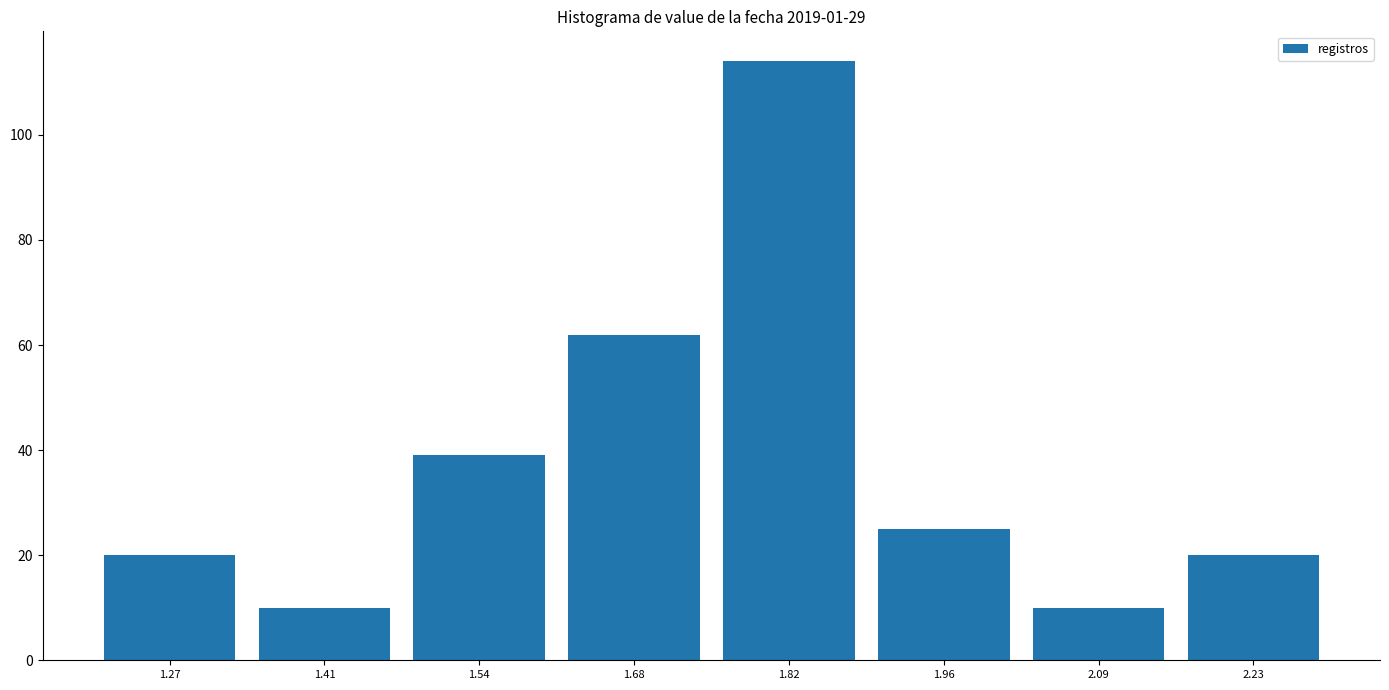

What is the height of the bar covering 1.88 to 2.02 on the x-axis? Neither the bar edges nor the heights are printed on the chart, so give them approximately, as read against the axes.

26